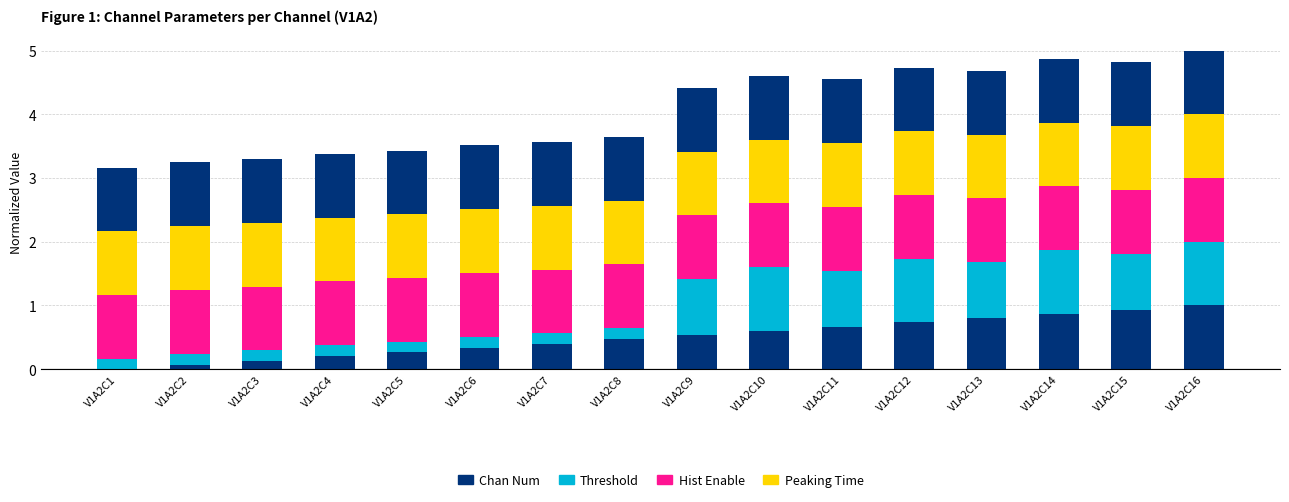

How many categories are shown in the chart?

16